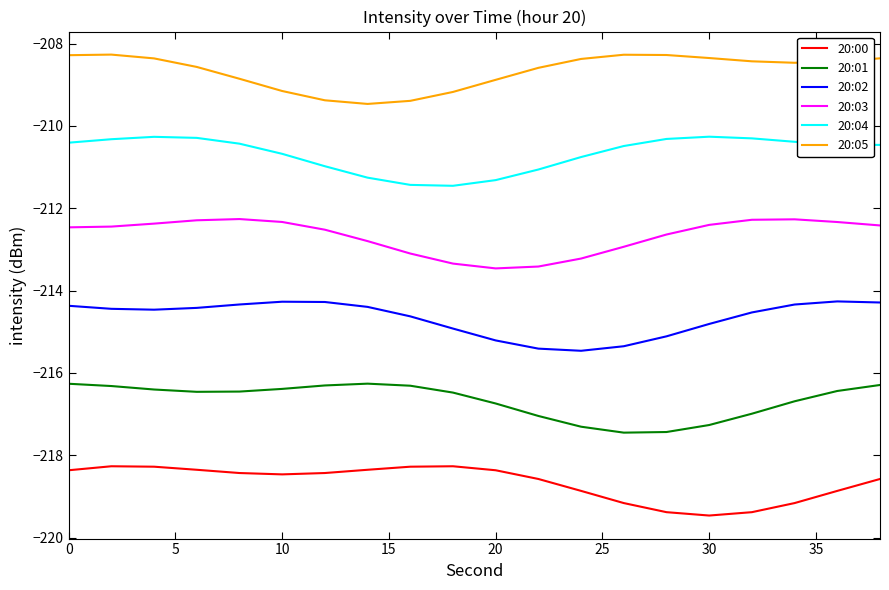

What is the minimum value shown in the chart?

-219.5